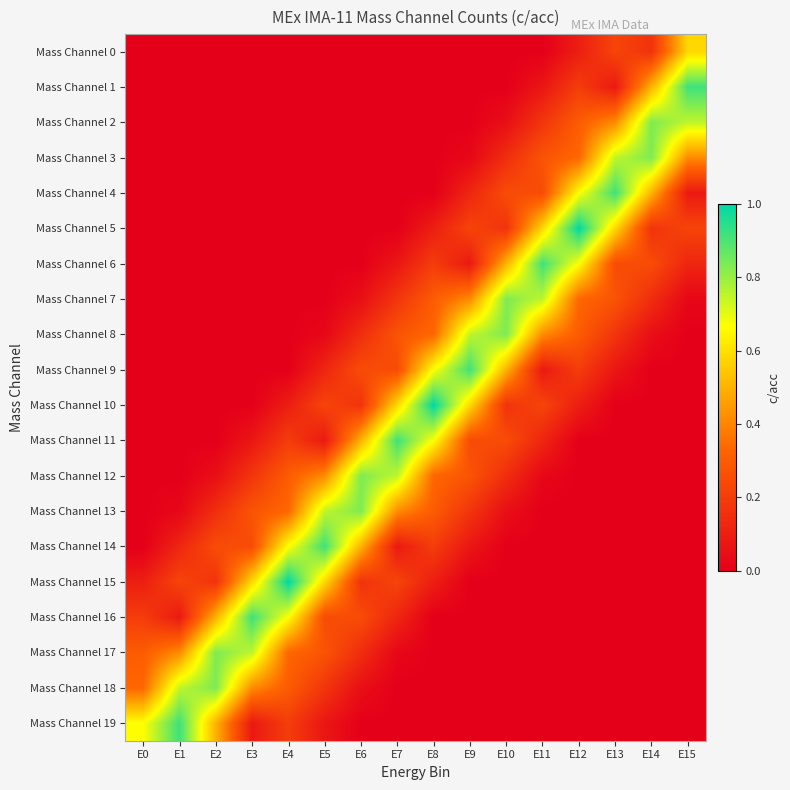

What is the maximum value shown in the chart?

1.0